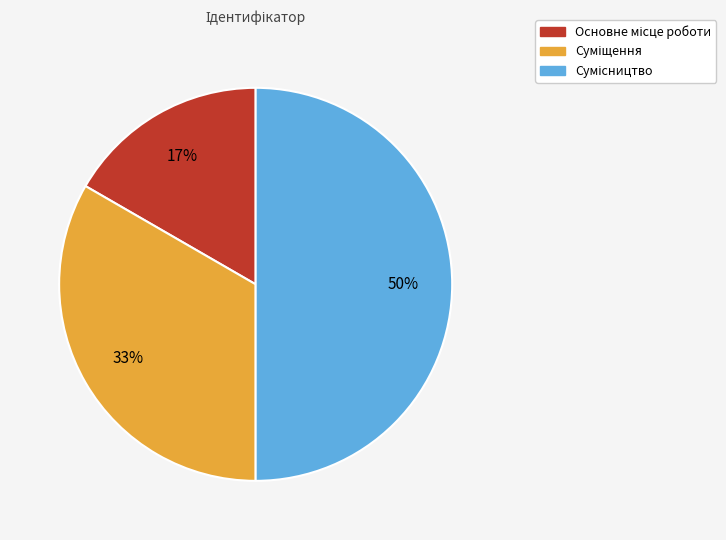

To the nearest percent, what is the average slice percentage?

33%